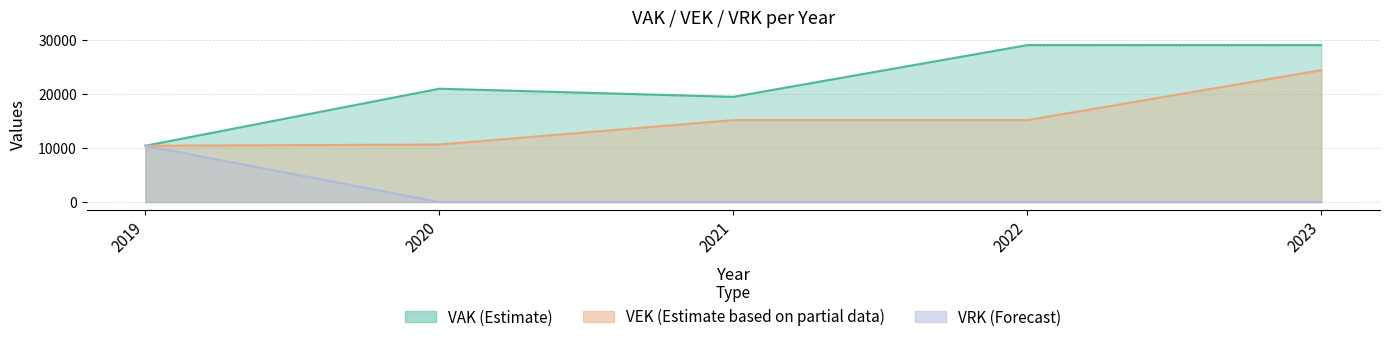

At which category is the sum across all series the highest?

2023